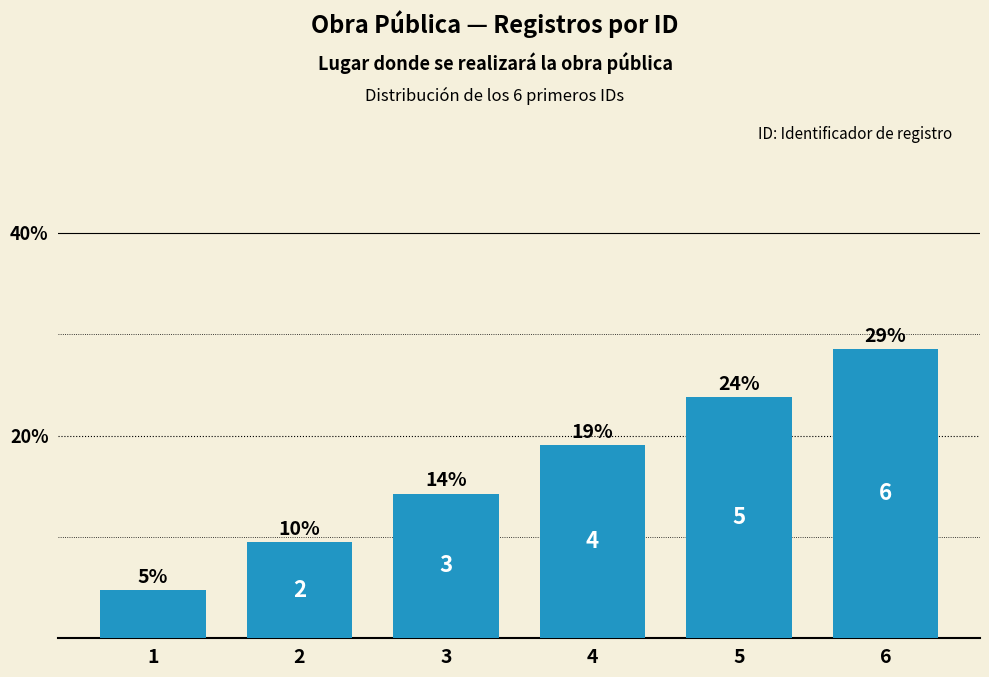

The value at 1 is 1.4. True or false?

False